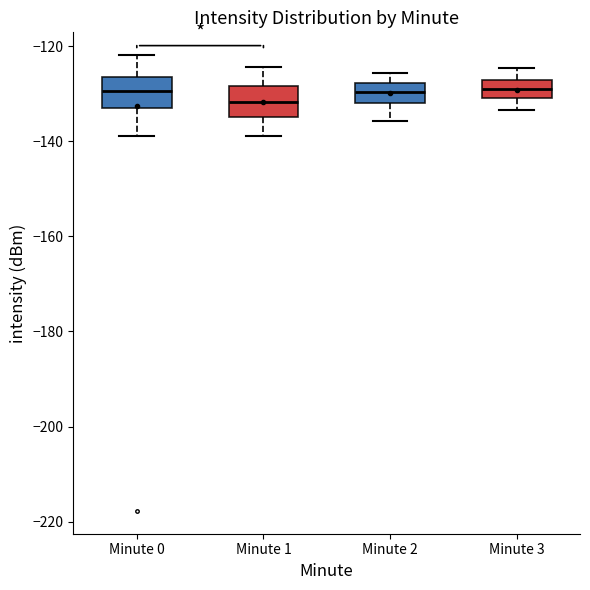

Where does the median line of the box for Minute 1 sit on the y-axis? The values are not printed on the chart, so give them approximately, as read against the axis.

-132